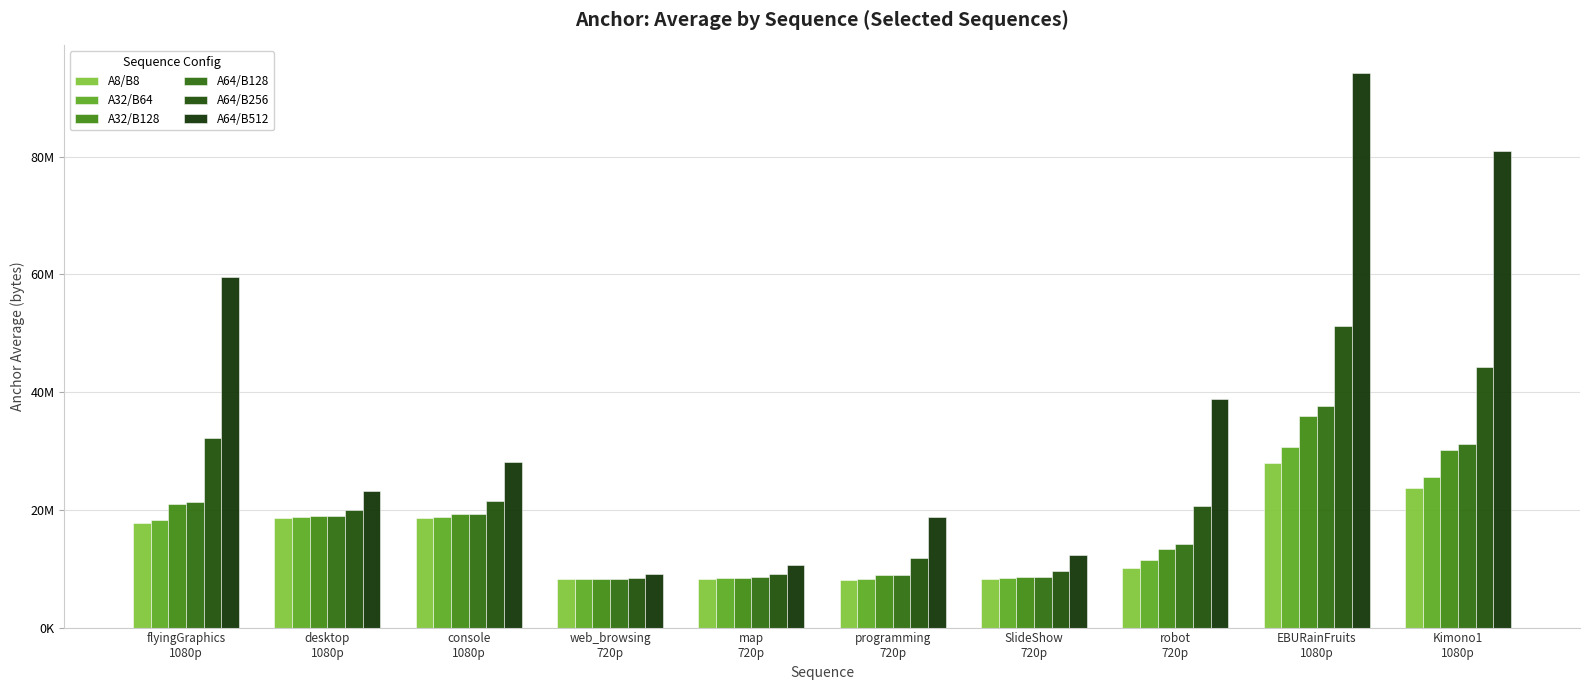

What is the label of the 3rd bar from the right?

robot
720p